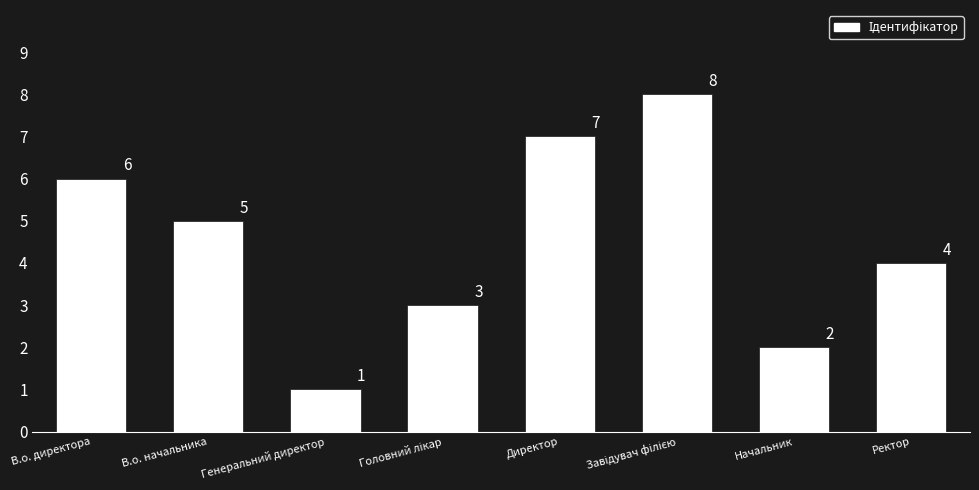

Where is the data nearest to the value 4?

Ректор